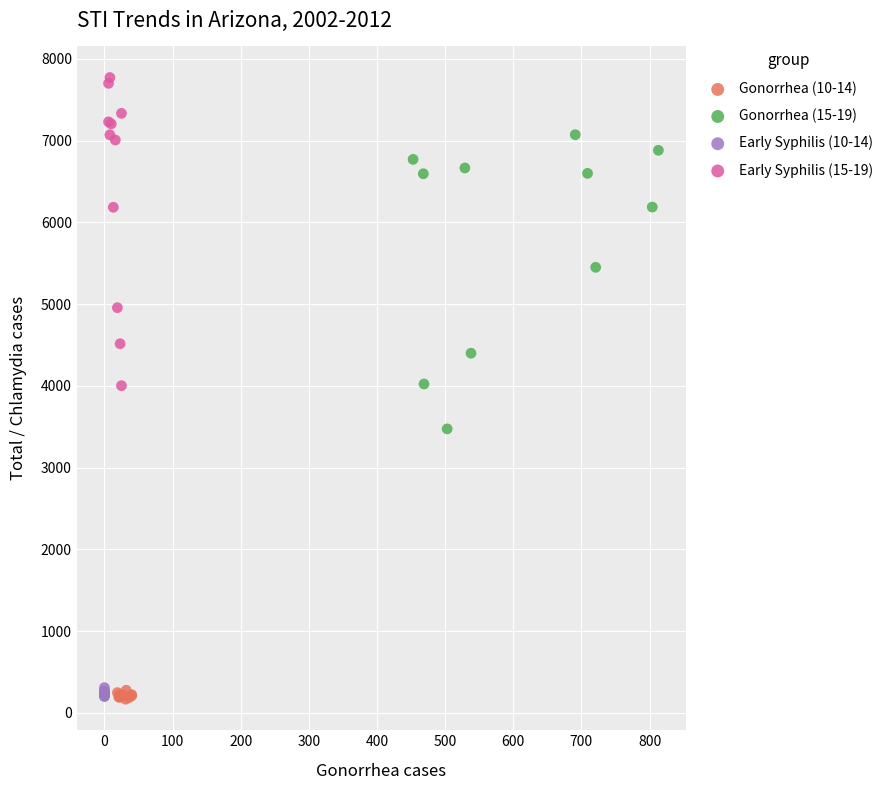

Which series has the widest spread of Y values?

Early Syphilis (15-19)